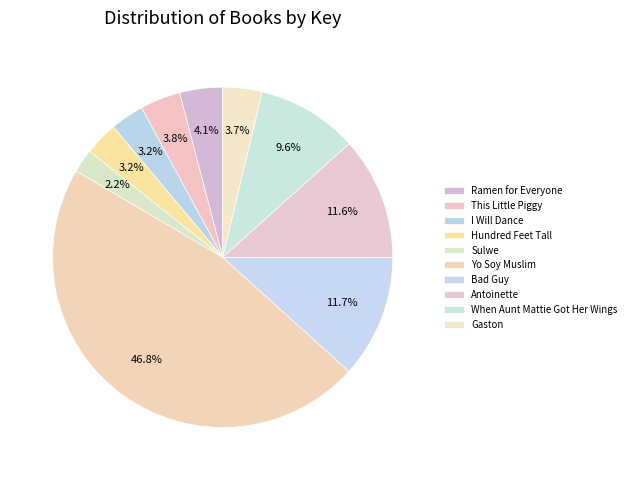

To the nearest percent, what percentage of the pie is Ramen for Everyone?

4%